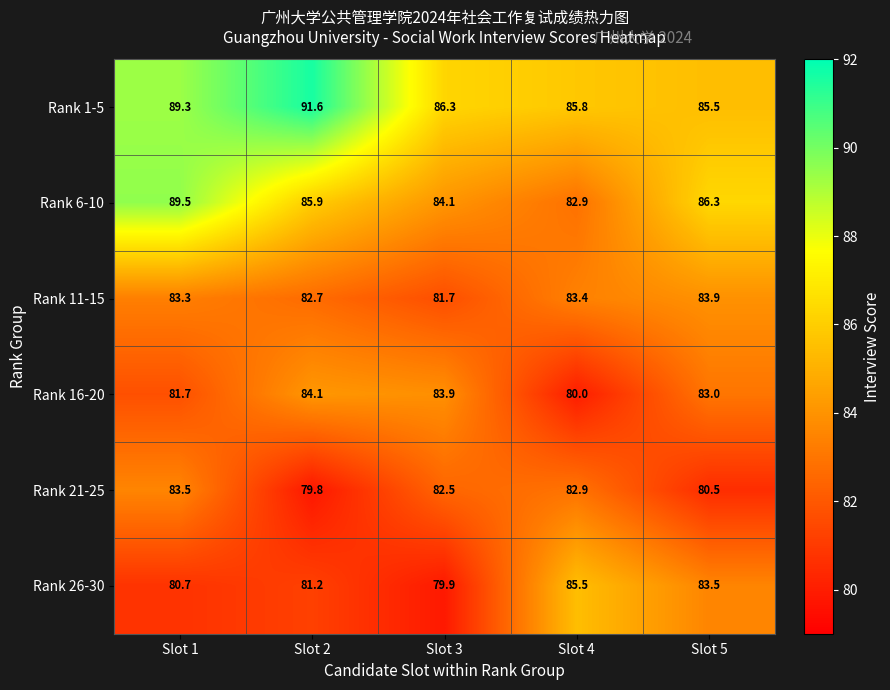

At which category does the chart reach its peak across all series?

Slot 2